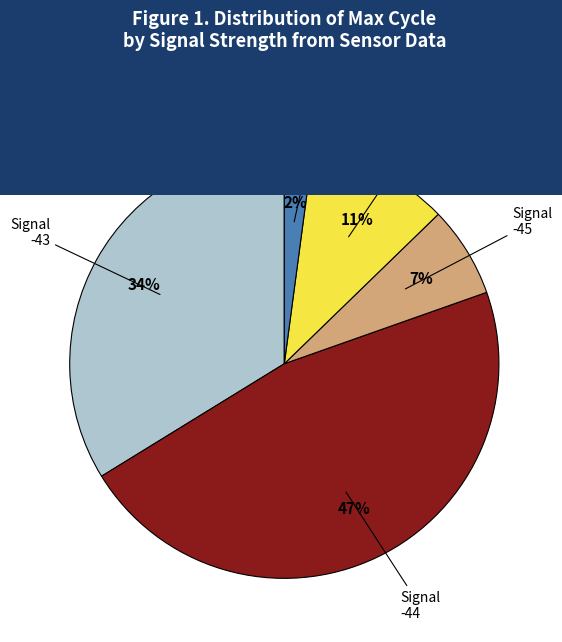

To the nearest percent, what is the average slice percentage?

20%